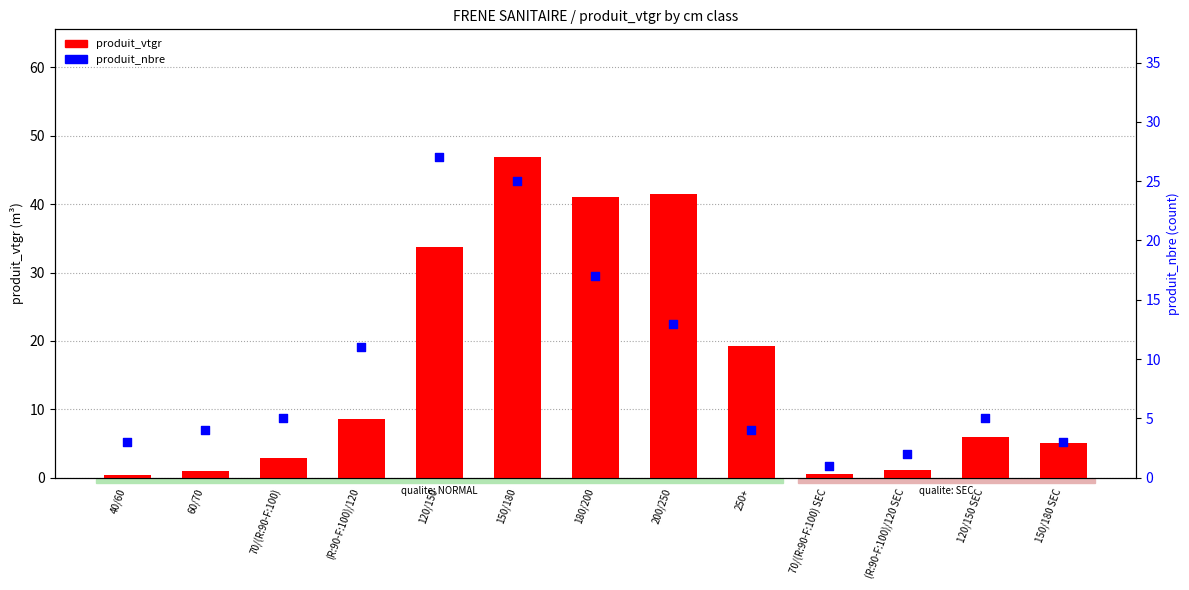

Which series has the largest total across all categories?

produit_vtgr